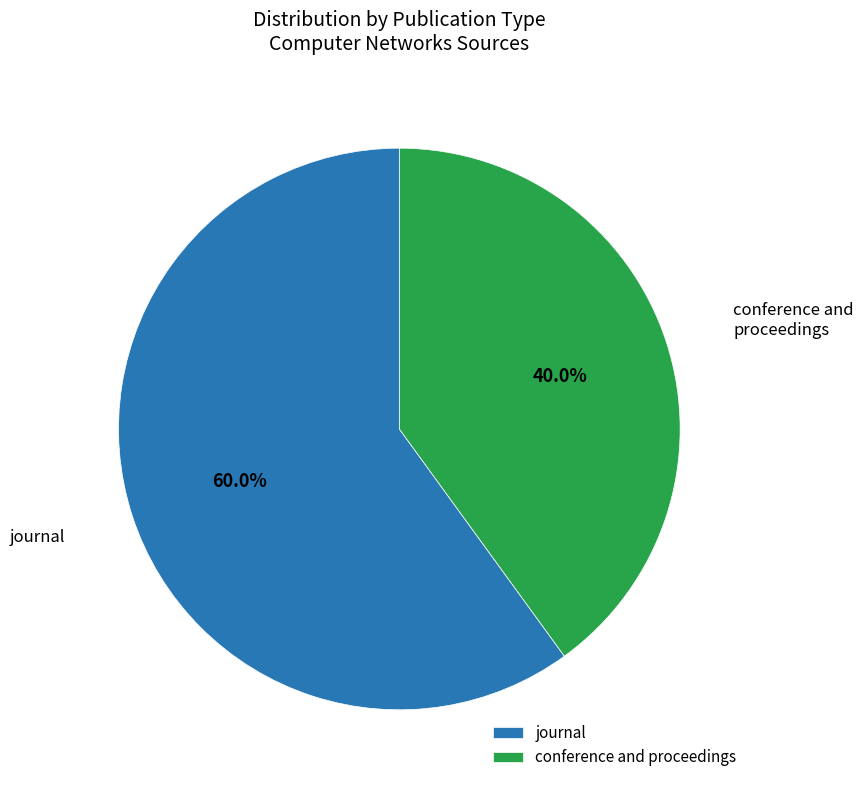

Which slice is the smallest?

conference and proceedings